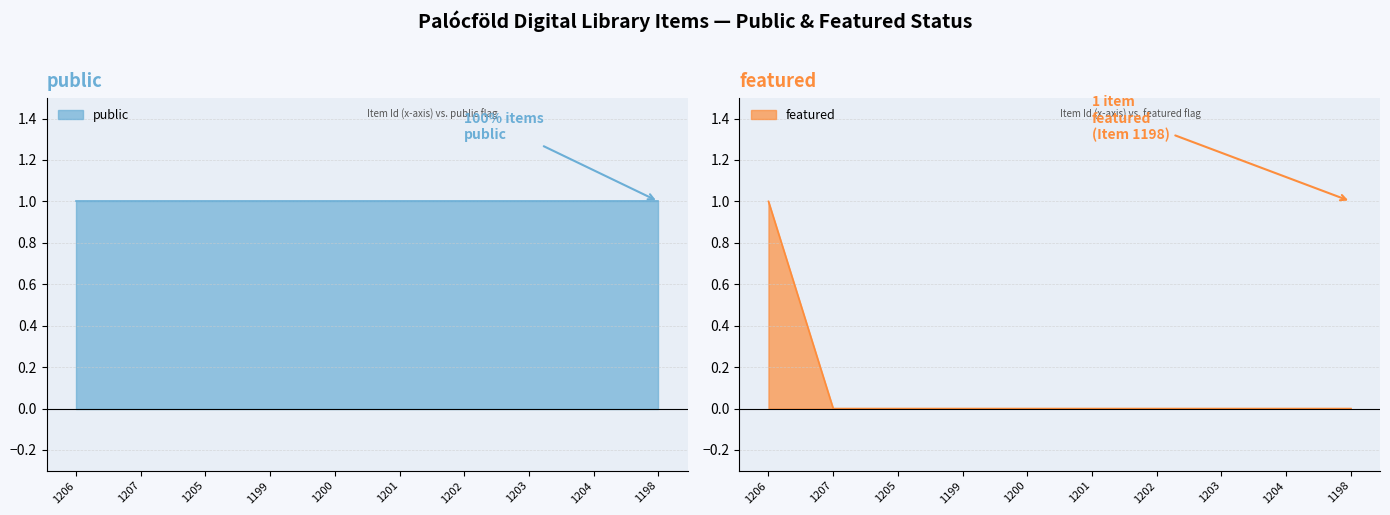

Is it true that featured equals -1 at 1207?

False